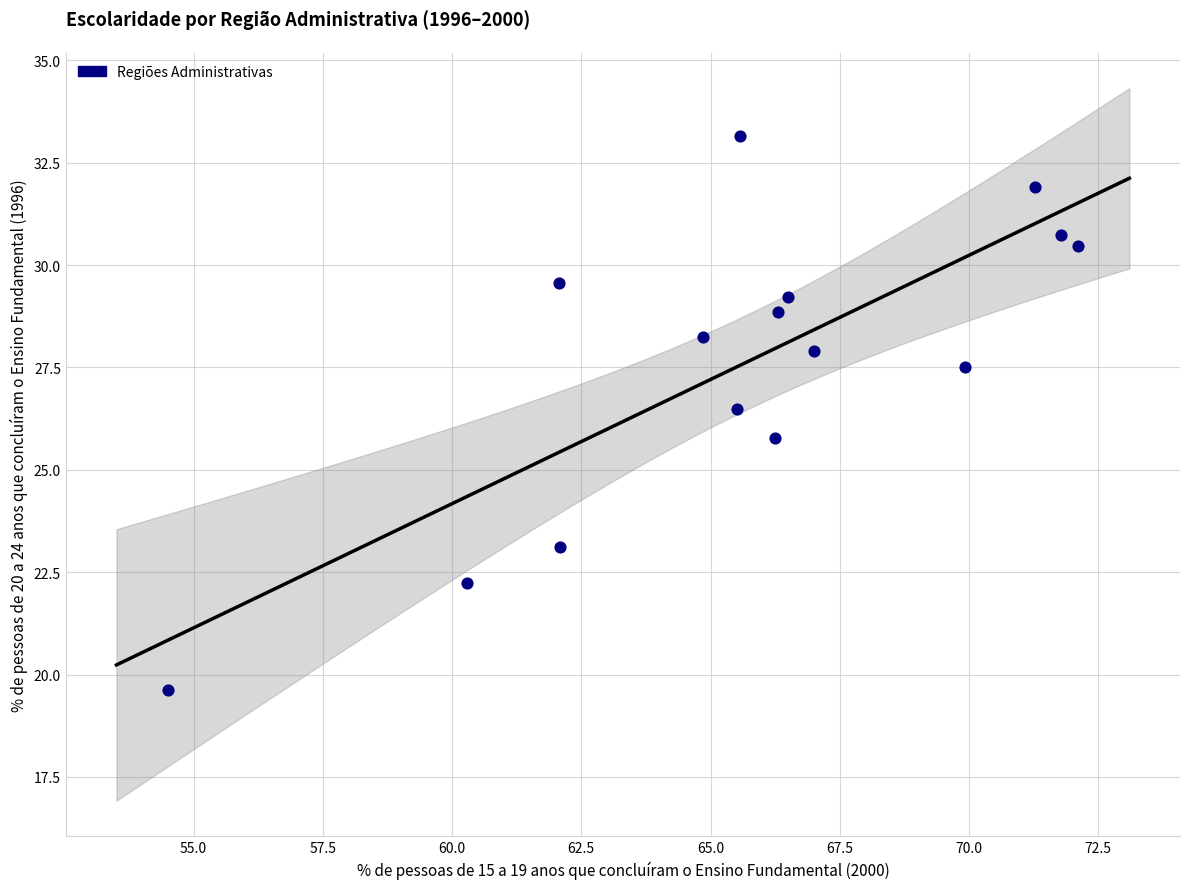

What Y value in the scatter plot is closest to 26?

25.8